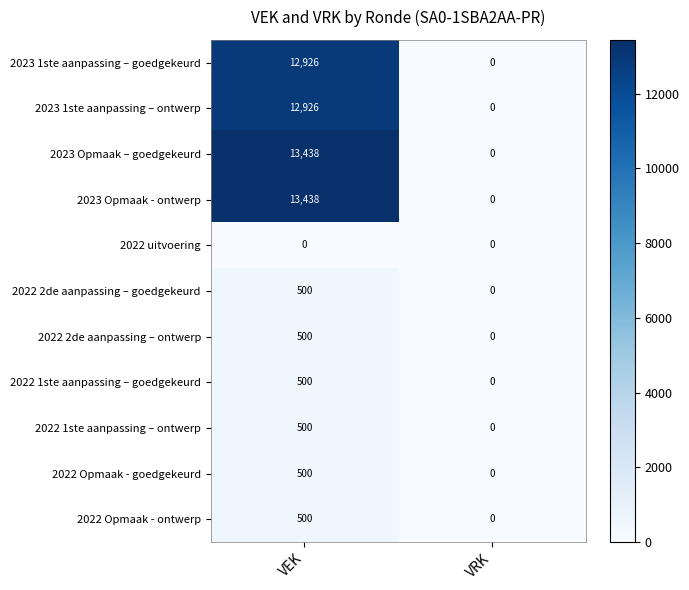

What is the difference between the 2023 Opmaak - ontwerp values at VRK and VEK?

13438